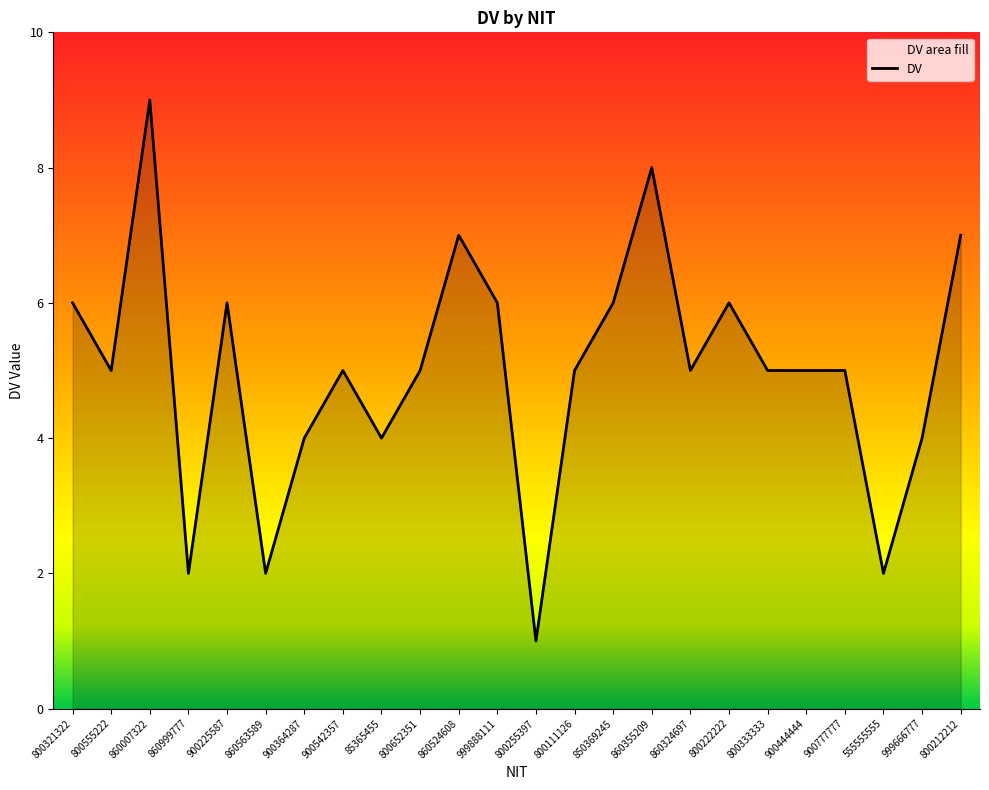

At which category does the data reach its first local peak?

860007322